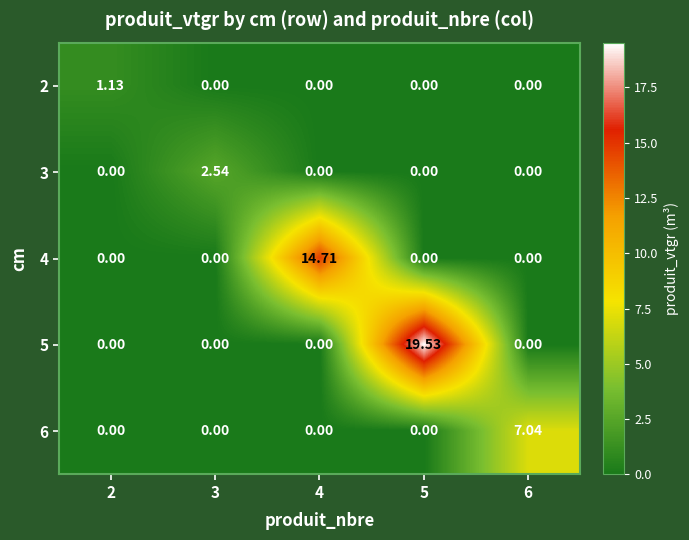

What is the spread (max minus min) of values at 3?

2.5